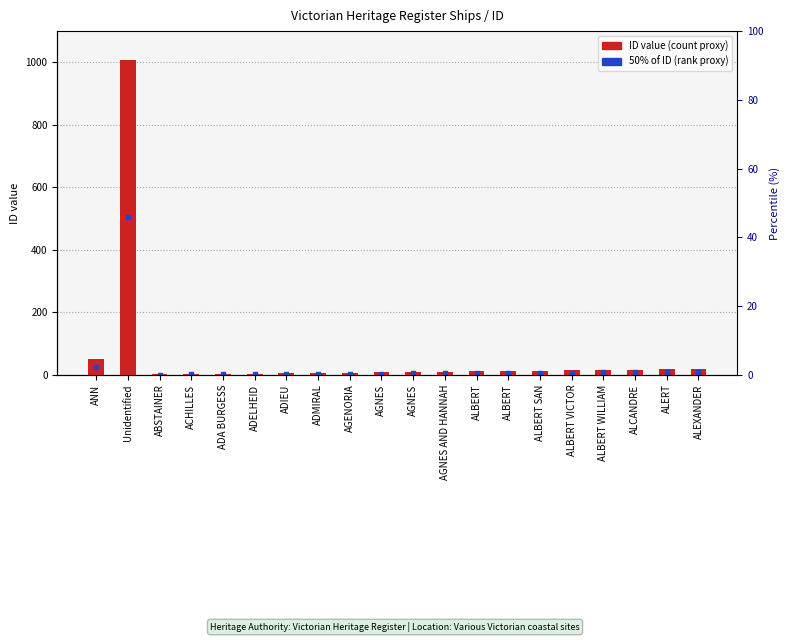

At which category is the sum across all series the highest?

Unidentified